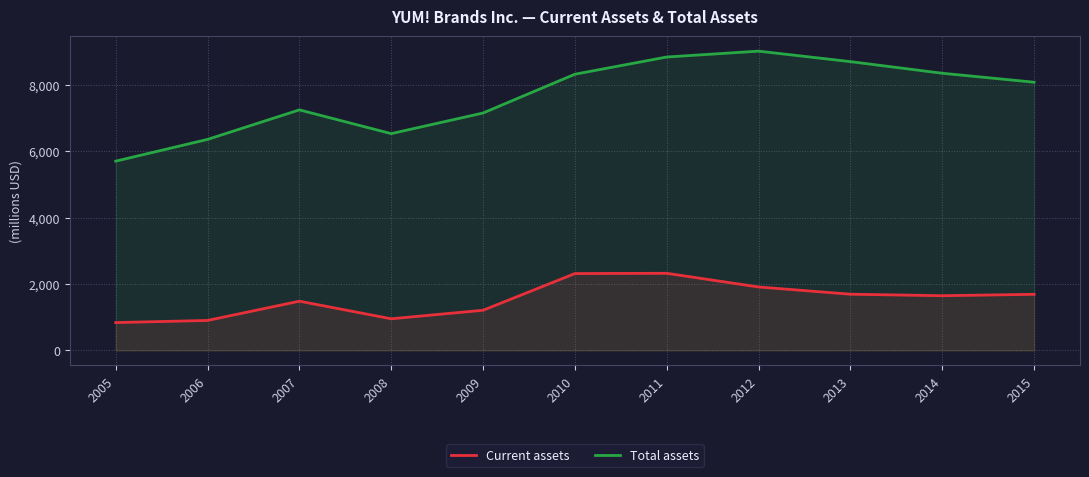

How many interior local peaks does the Current assets series have?

2